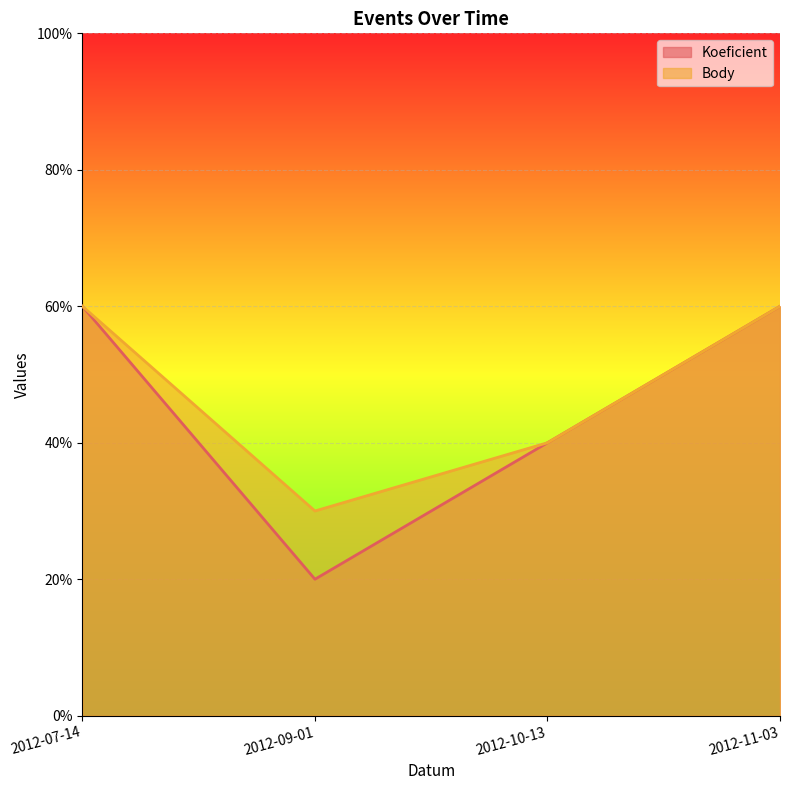

True or false: Body and Koeficient cross at least once.

False